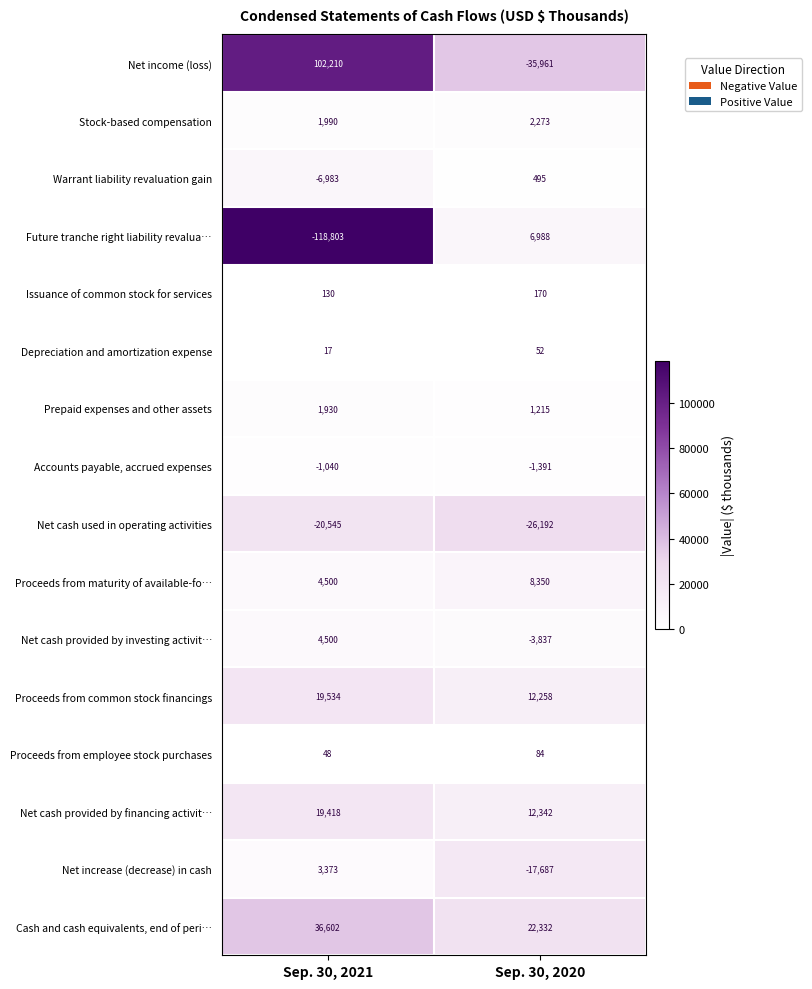

At how many categories does at least one series exceed 16514?

2